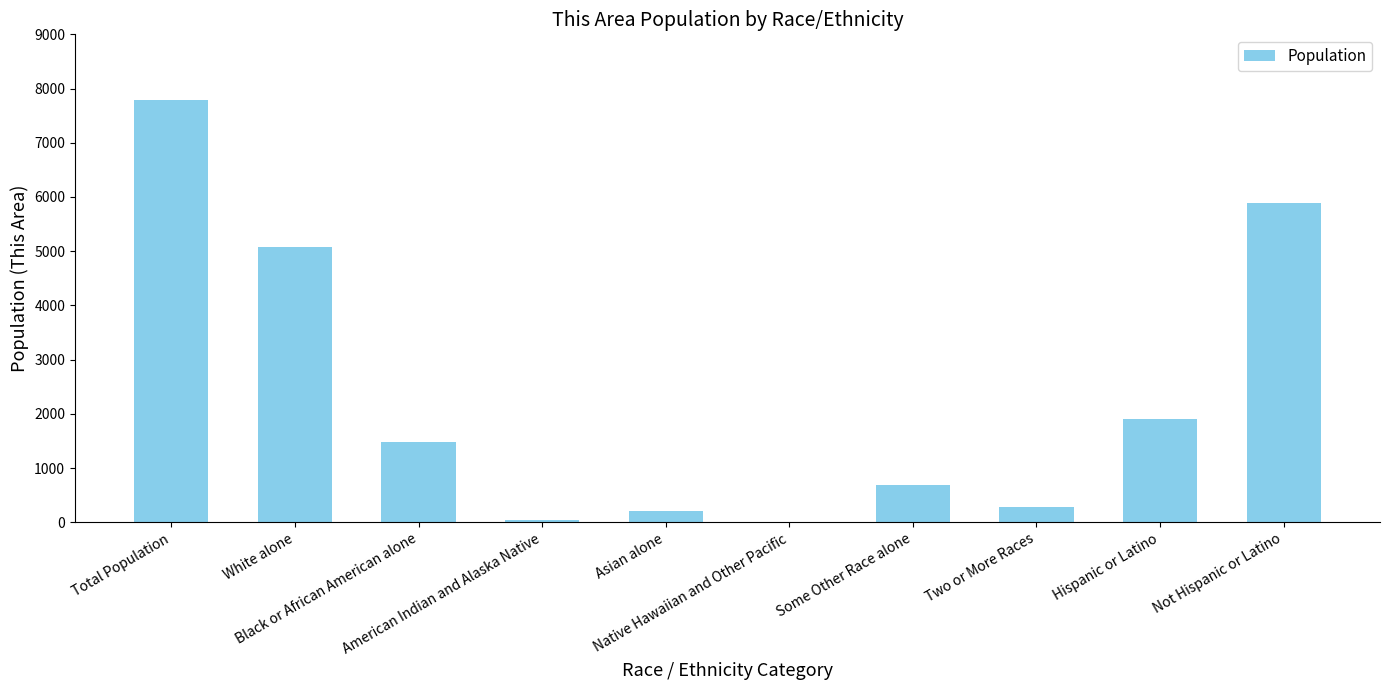

Reading right to left, transcribe all the data shown in this chart.

Not Hispanic or Latino=5887	Hispanic or Latino=1908	Two or More Races=279	Some Other Race alone=693	Native Hawaiian and Other Pacific=4	Asian alone=212	American Indian and Alaska Native=49	Black or African American alone=1472	White alone=5086	Total Population=7795